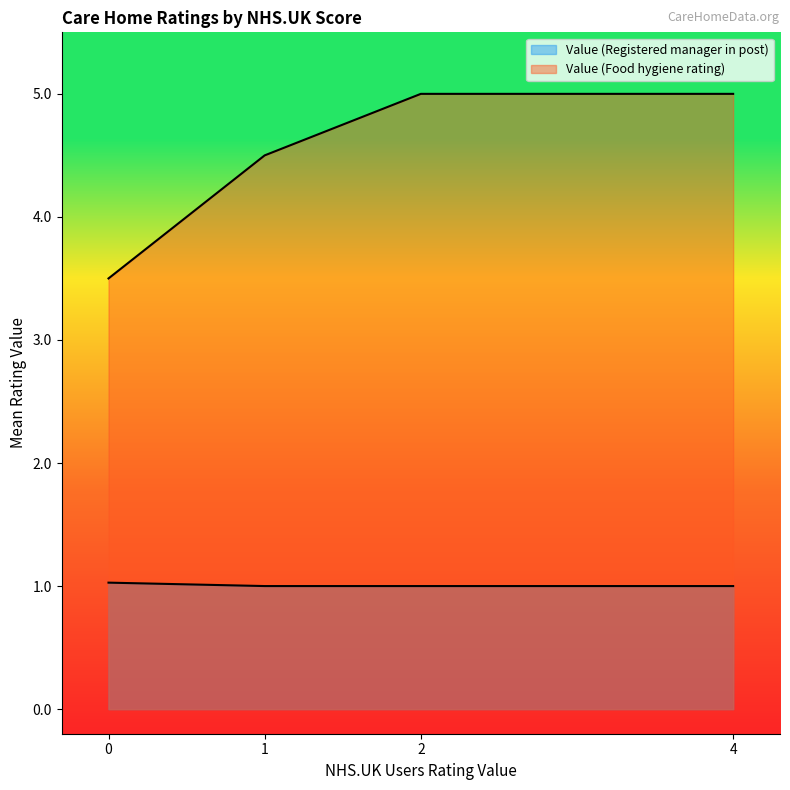

After their last crossing, which series has the higher values: Value (Food hygiene rating) or Value (Registered manager in post)?

Value (Food hygiene rating)